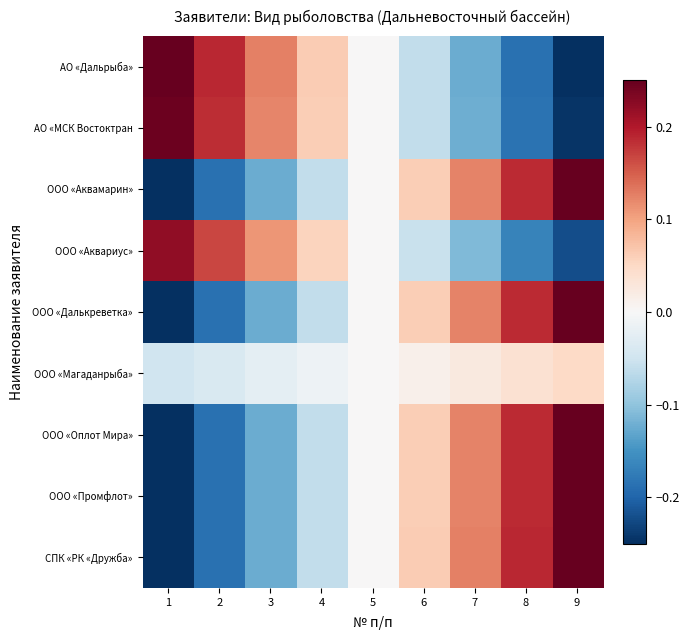

What is the greatest value displayed?

0.2